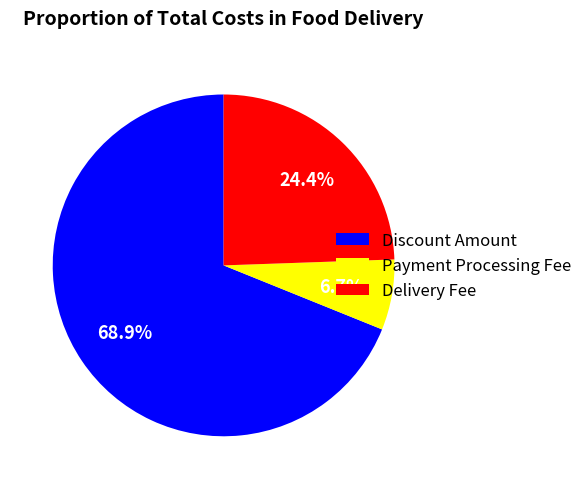

What is the largest slice in the pie chart?

Discount Amount